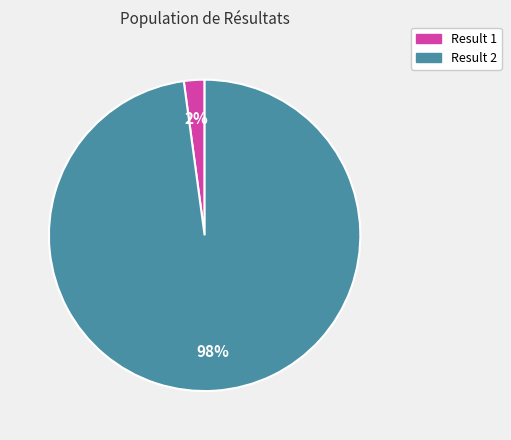

To the nearest percent, what percentage of the pie is Result 2?

98%